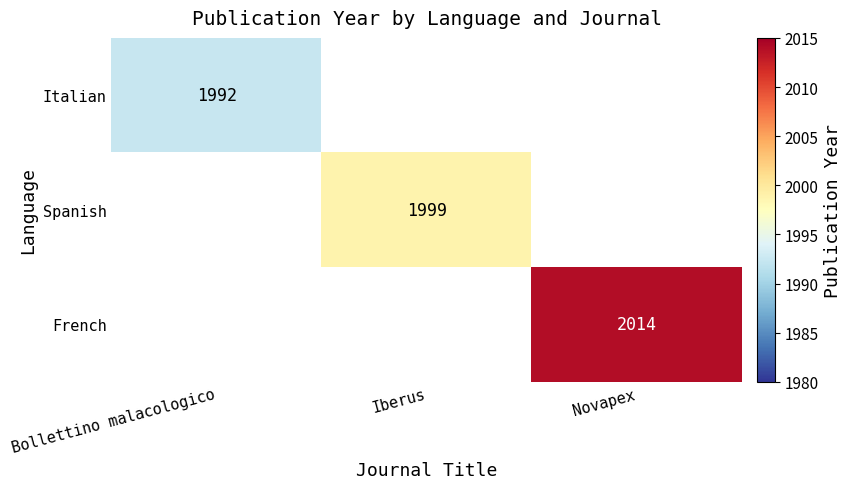

What is the greatest value displayed?

2014.0